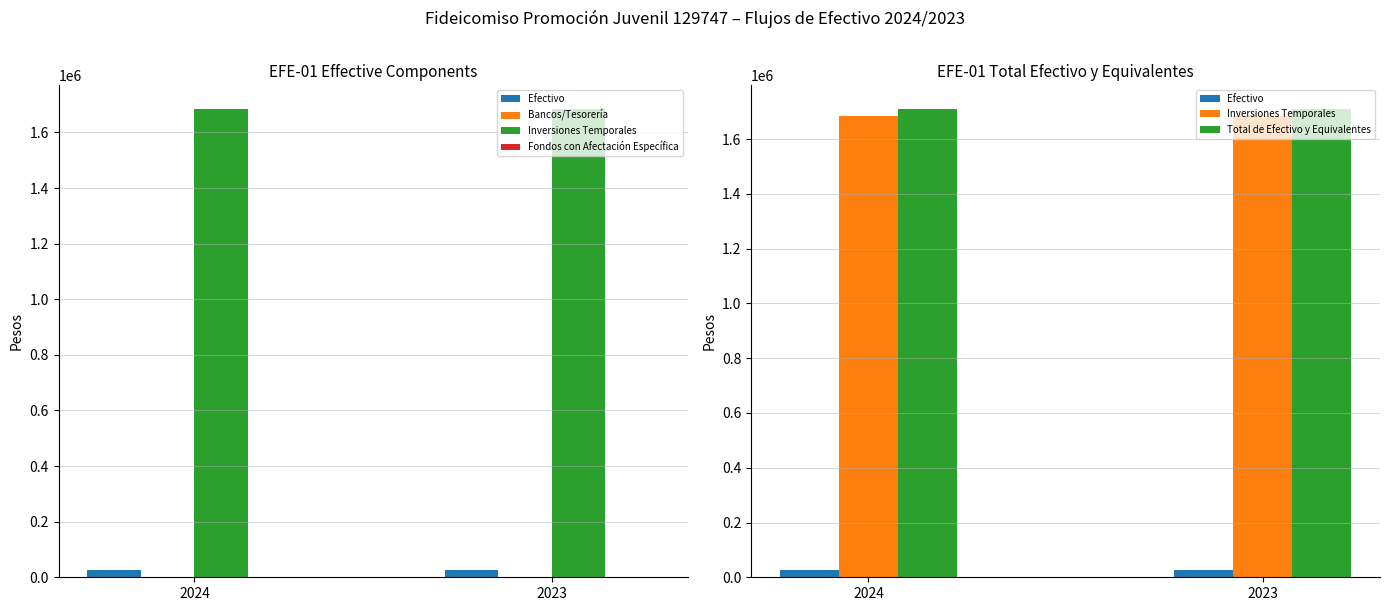

At how many categories does at least one series exceed 1115281?

2